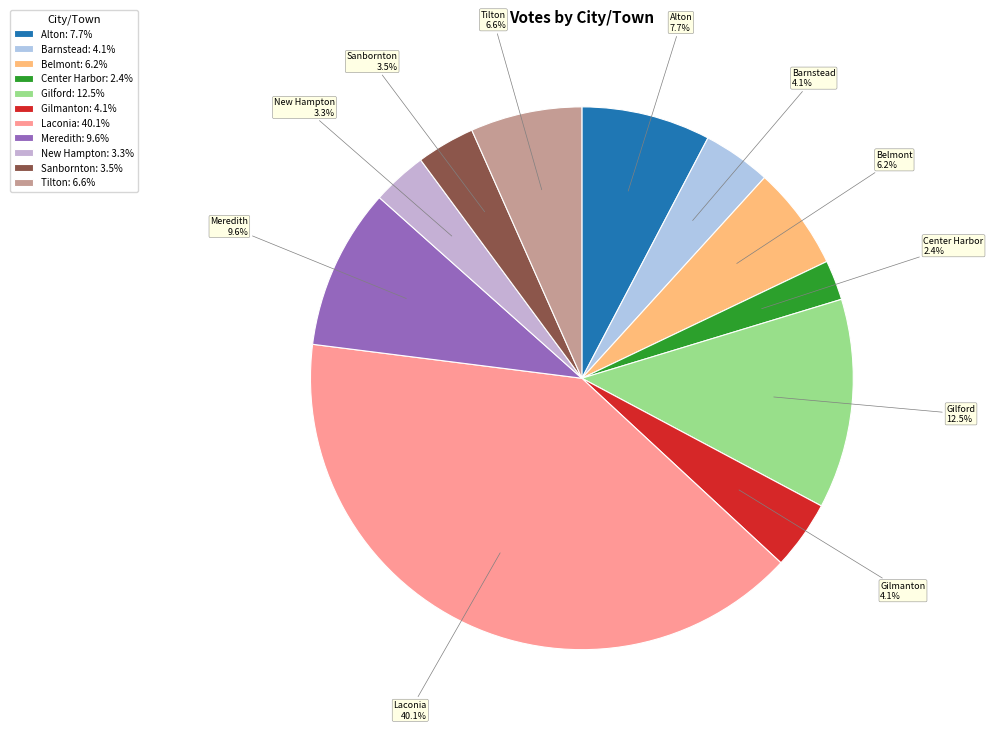

To the nearest percent, what is the average slice percentage?

9%